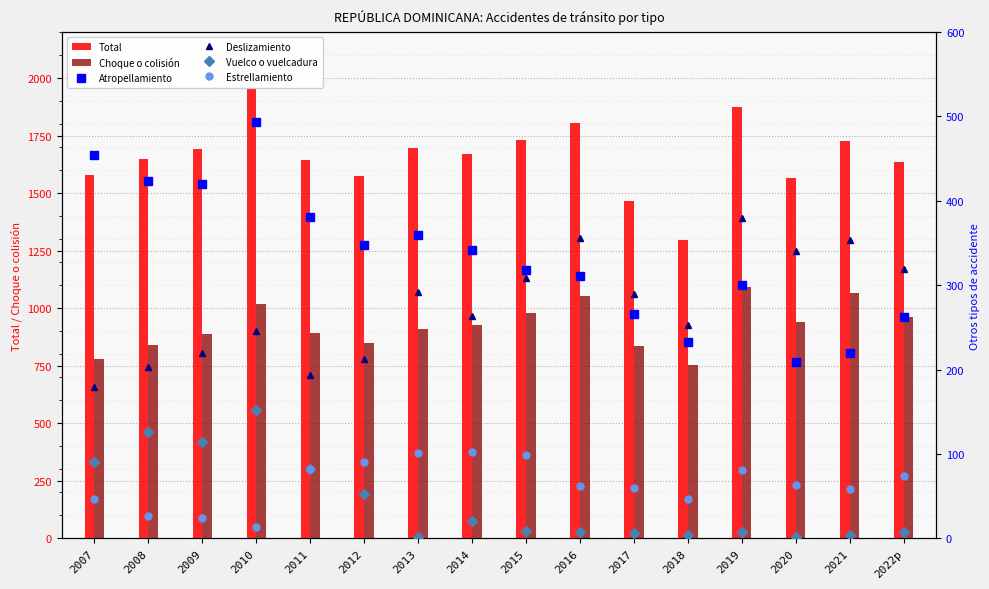

What is the difference between the Choque o colisión values at 2019 and 2016?

36